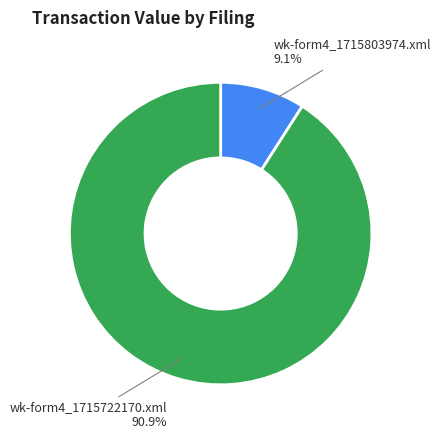

To the nearest percent, what is the combined percentage of wk-form4_1715803974.xml and wk-form4_1715722170.xml?

100%